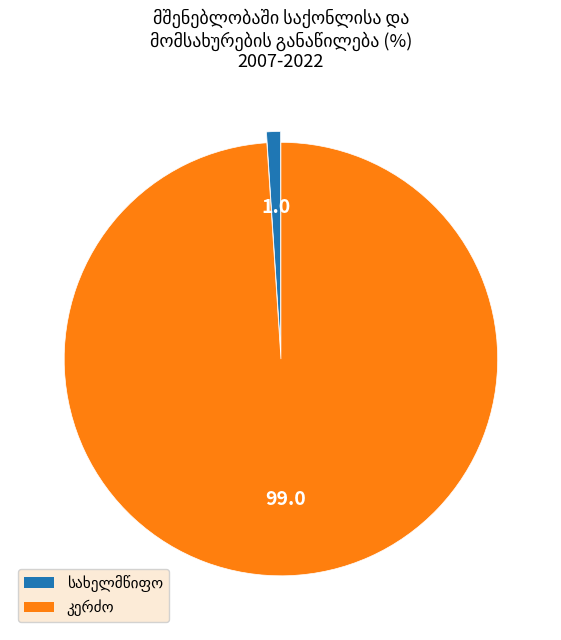

Does any single category account for the majority?

Yes